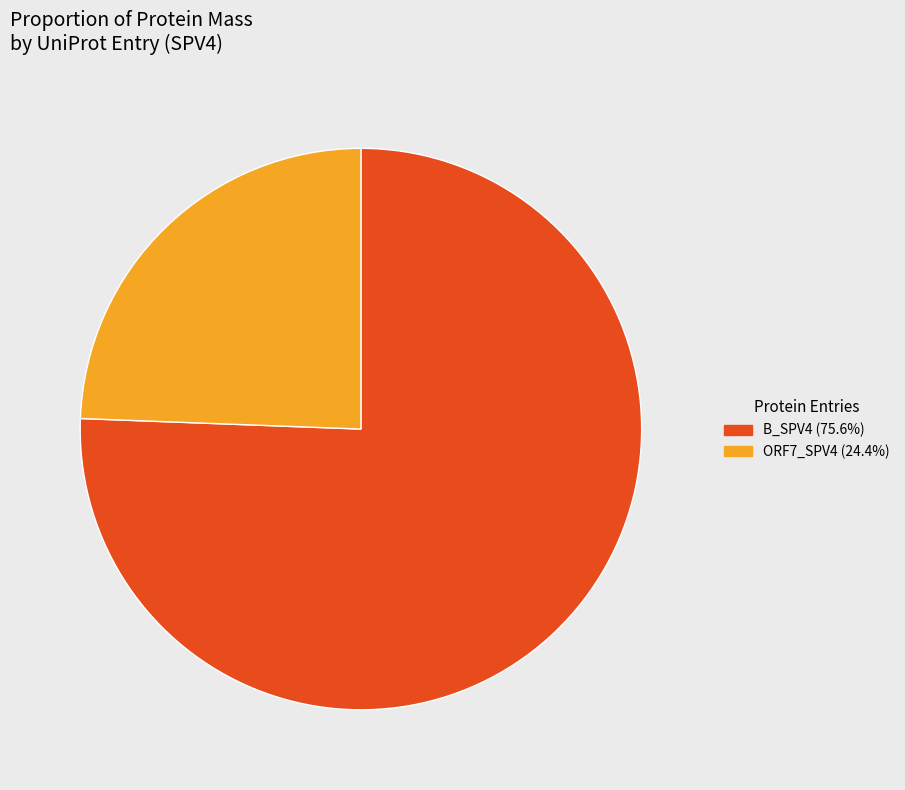

Is there a majority slice in this chart?

Yes